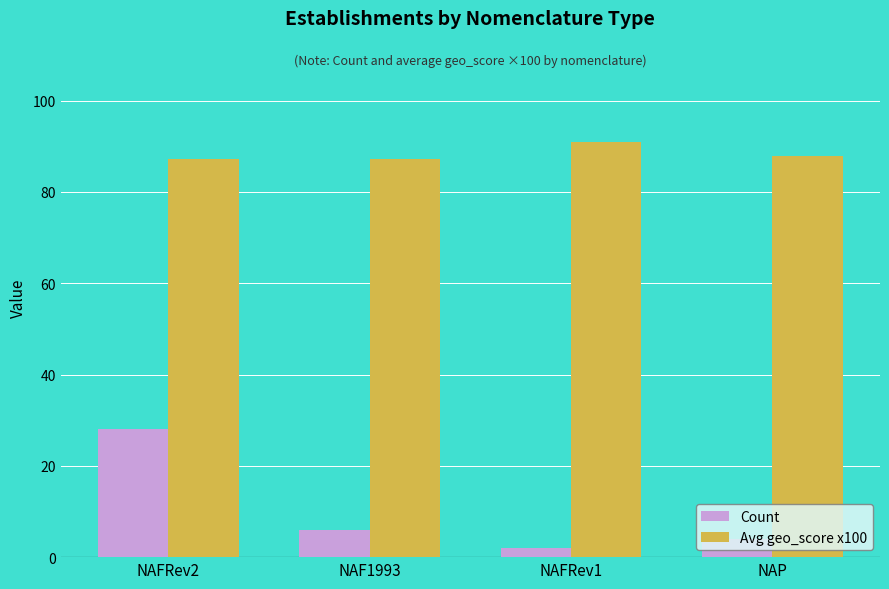

Is the value of Count at NAF1993 greater than the value of Avg geo_score x100 at NAFRev2?

No